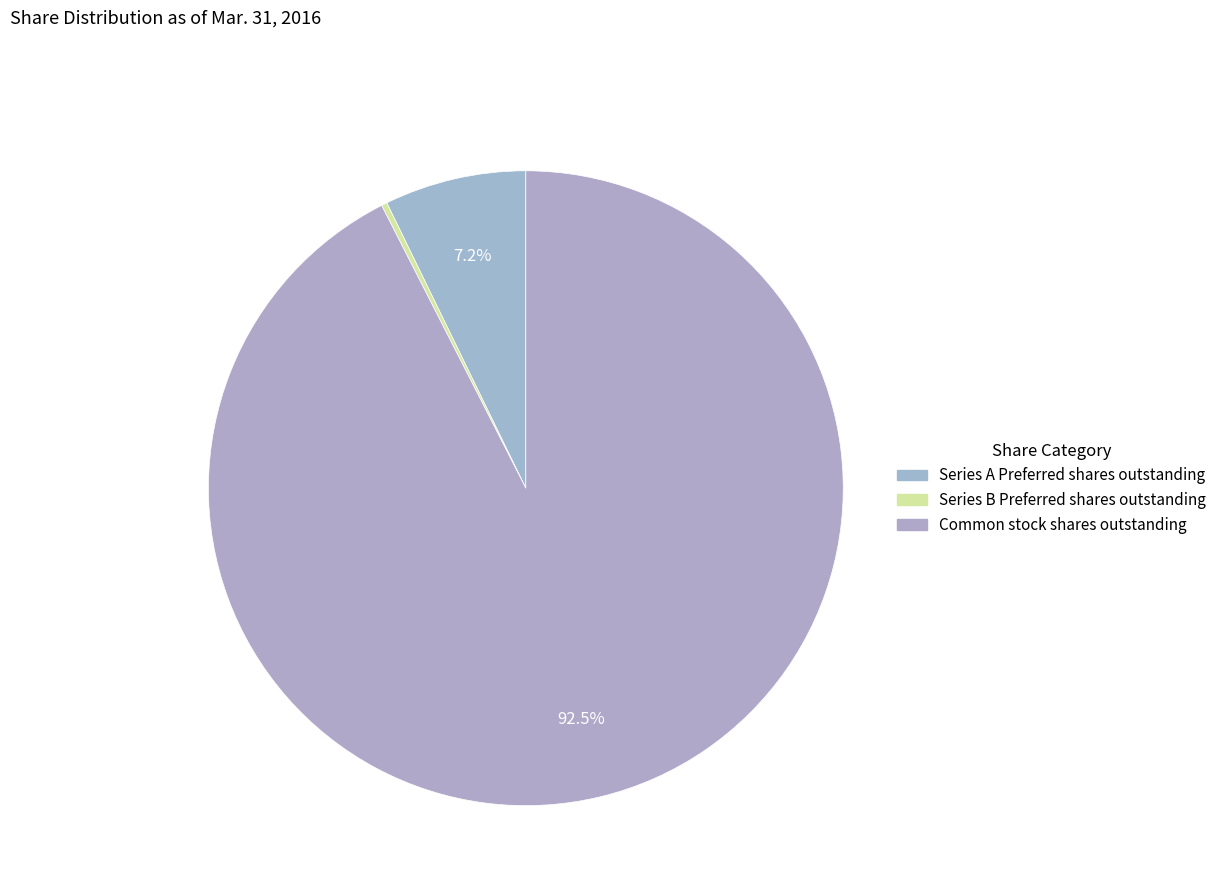

Do Series A Preferred shares outstanding and Common stock shares outstanding together represent more than half of the pie?

Yes